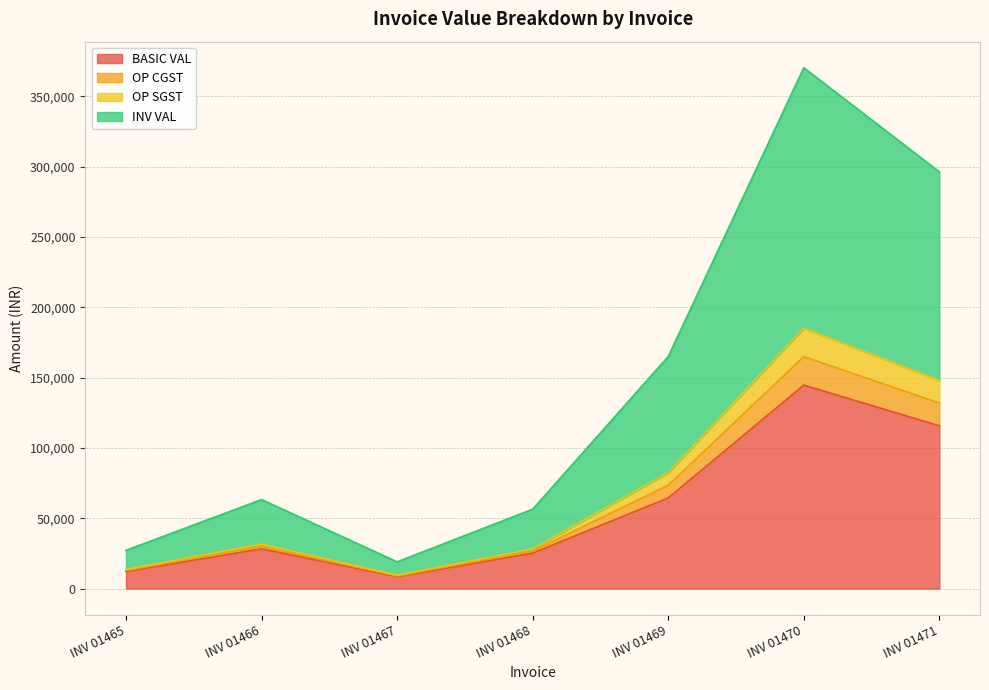

True or false: INV VAL has more than 1 points higher than both neighbors.

True